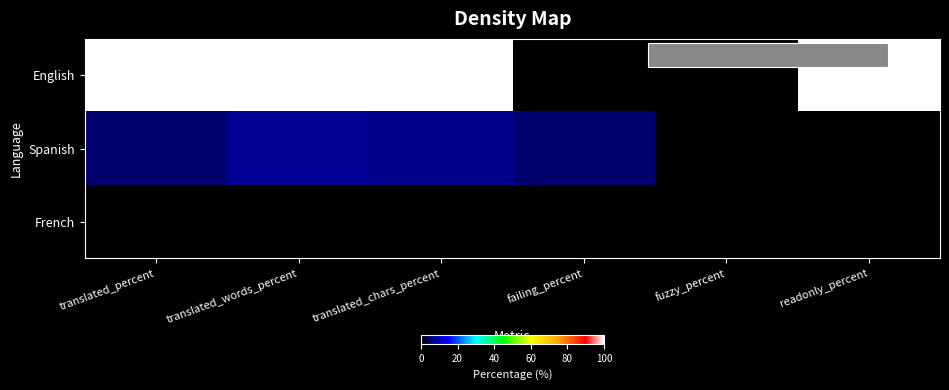

Reading left to right, extract all data points from this chart.

English: translated_percent=100.0	translated_words_percent=100.0	translated_chars_percent=100.0	failing_percent=0.0	fuzzy_percent=0.0	readonly_percent=100.0
Spanish: translated_percent=4.4	translated_words_percent=6.7	translated_chars_percent=5.9	failing_percent=4.4	fuzzy_percent=0.0	readonly_percent=0.0
French: translated_percent=0.0	translated_words_percent=0.0	translated_chars_percent=0.0	failing_percent=0.0	fuzzy_percent=0.0	readonly_percent=0.0